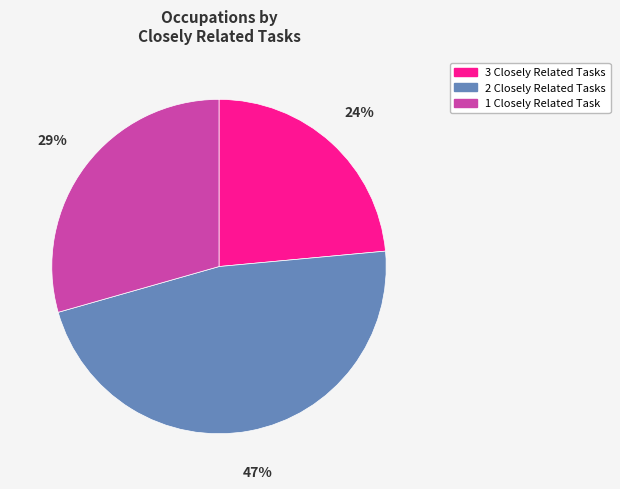

The 2 Closely Related Tasks slice represents 24% of the pie. True or false?

False